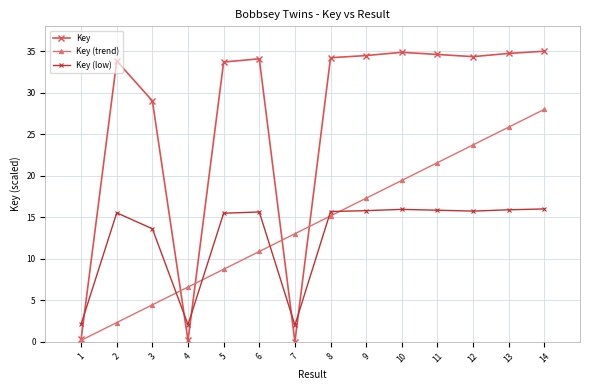

What is the sum of all Key values?

373.3